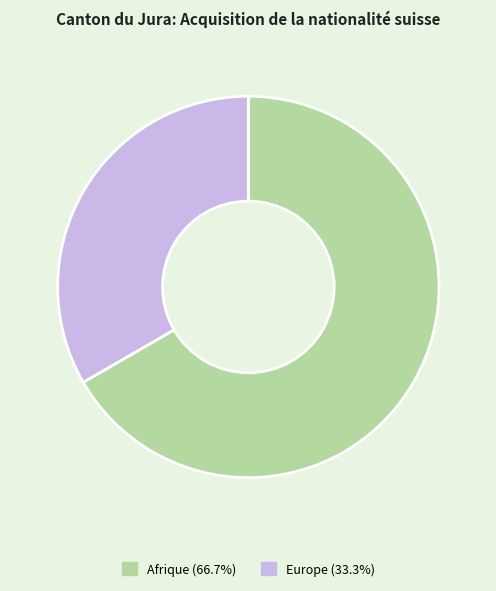

Count the number of slices in the pie.

2